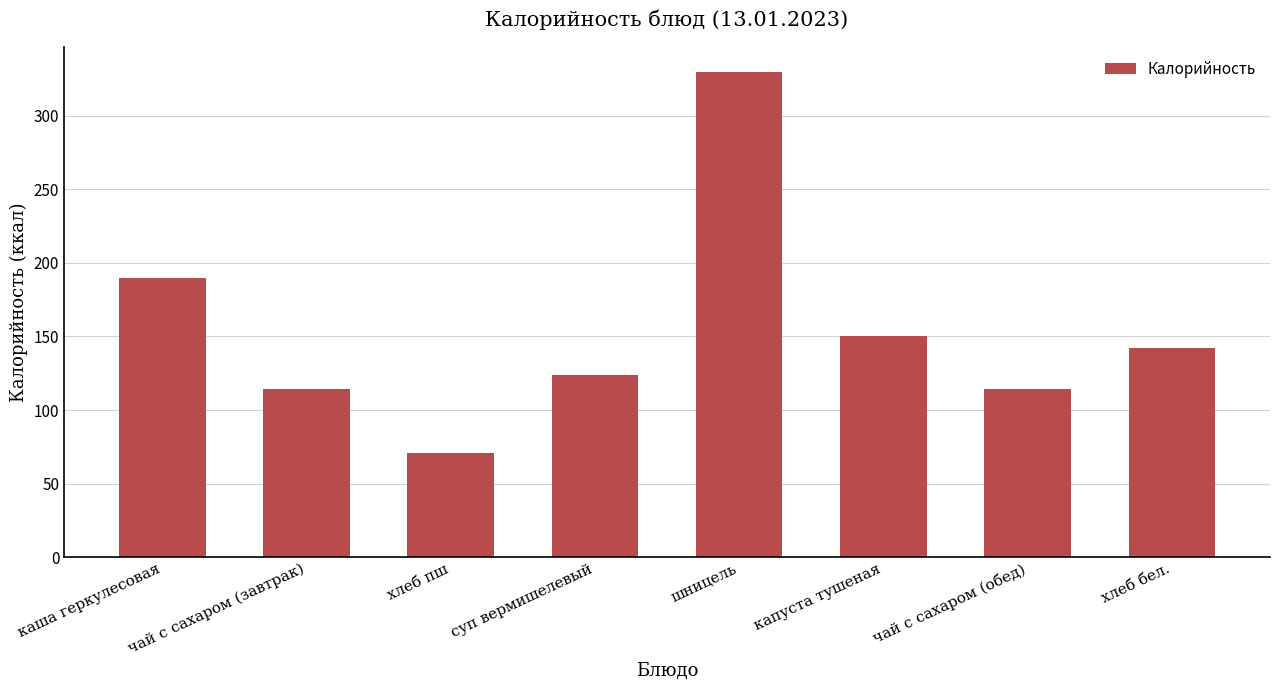

Which category has the highest value across all series?

шницель